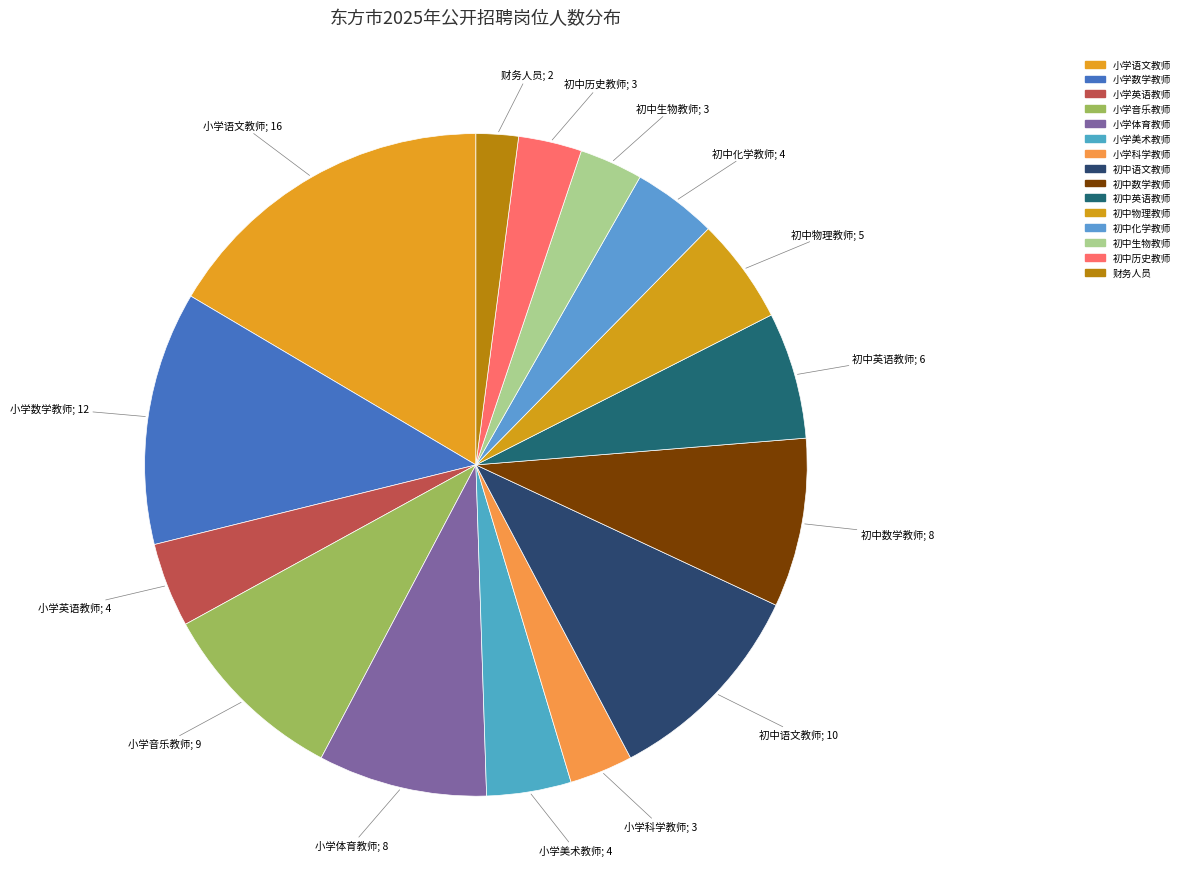

How many slices are in this pie chart?

15